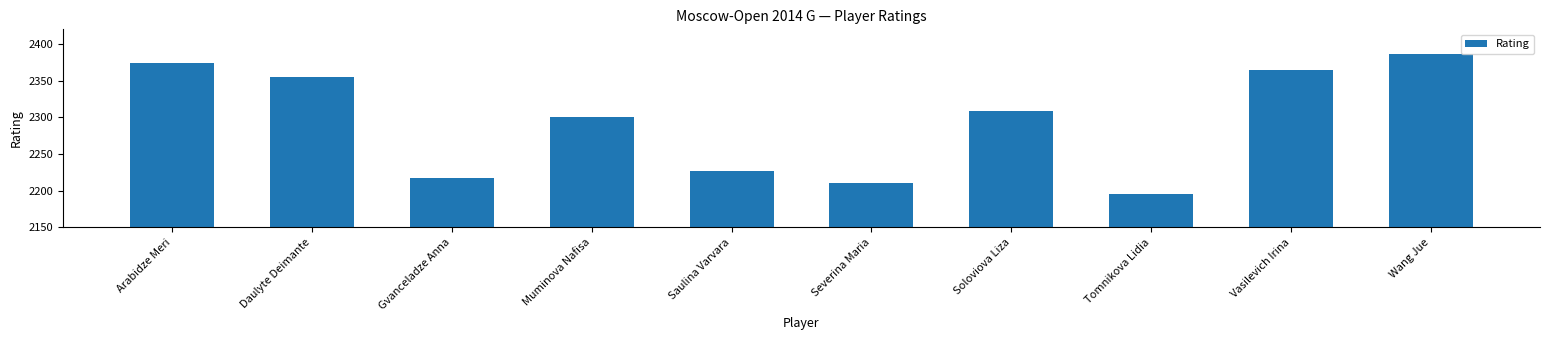

What is the maximum value shown in the chart?

2386